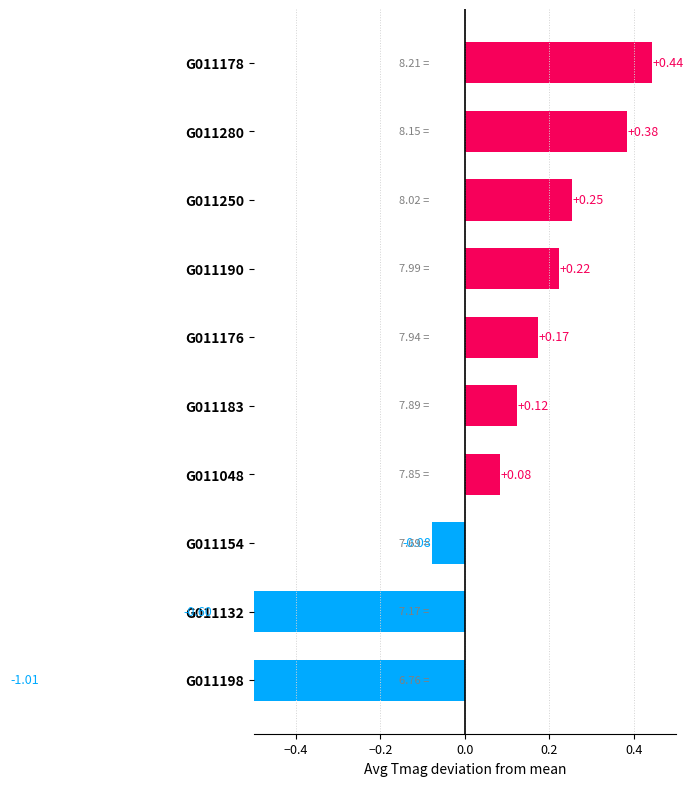

How many categories are shown in the chart?

10